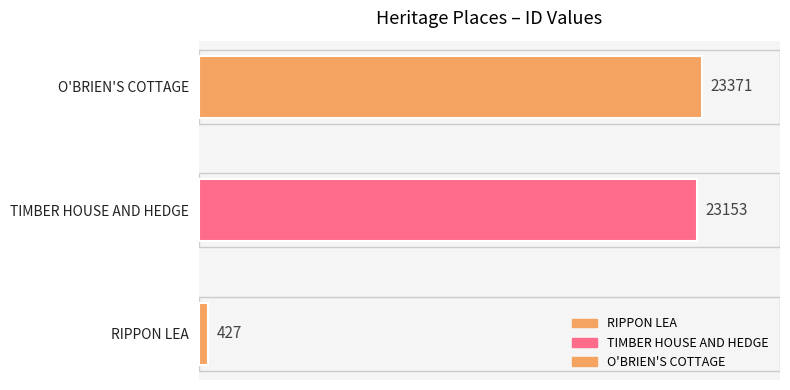

What is the average value?

15650